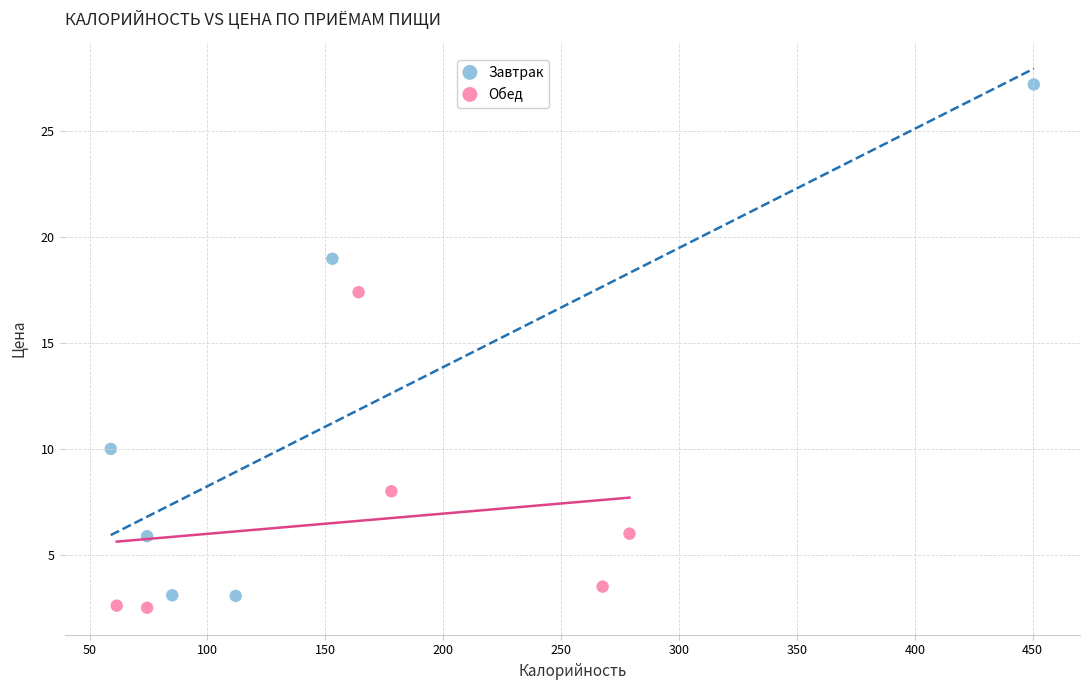

Which series reaches the minimum Y coordinate?

Обед